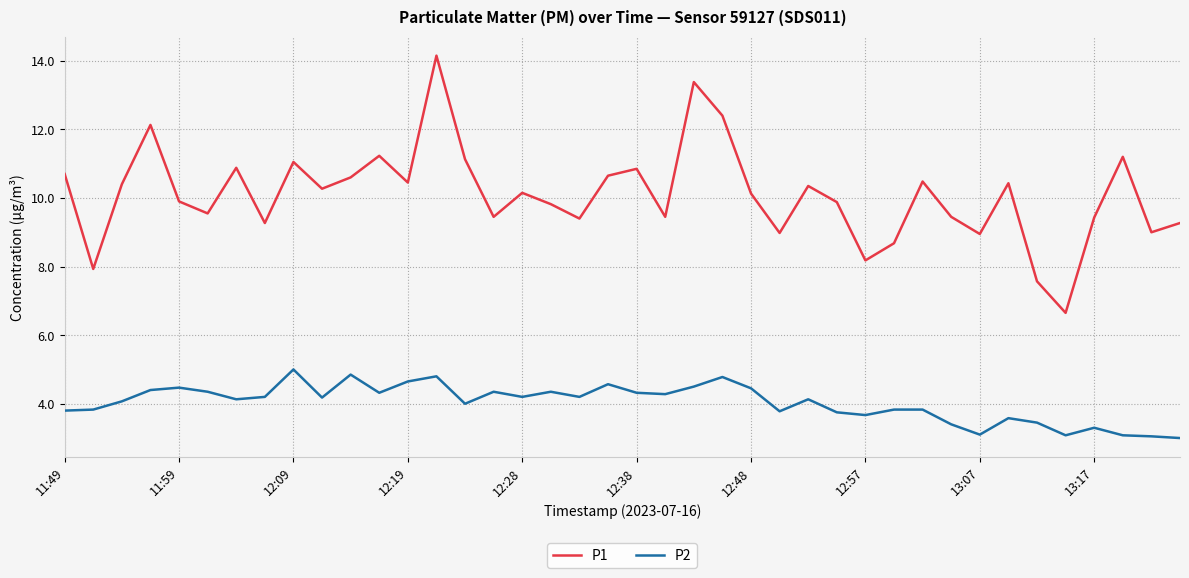

Which series has the largest total across all categories?

P1